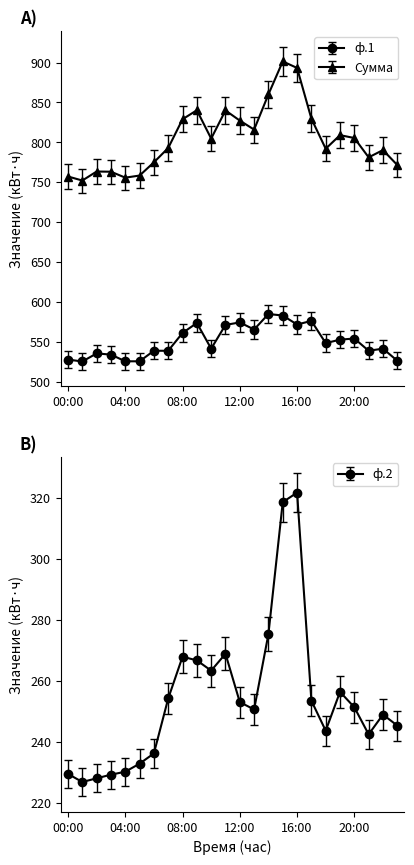

What are all the series names shown in the legend?

ф.1, ф.2, Сумма